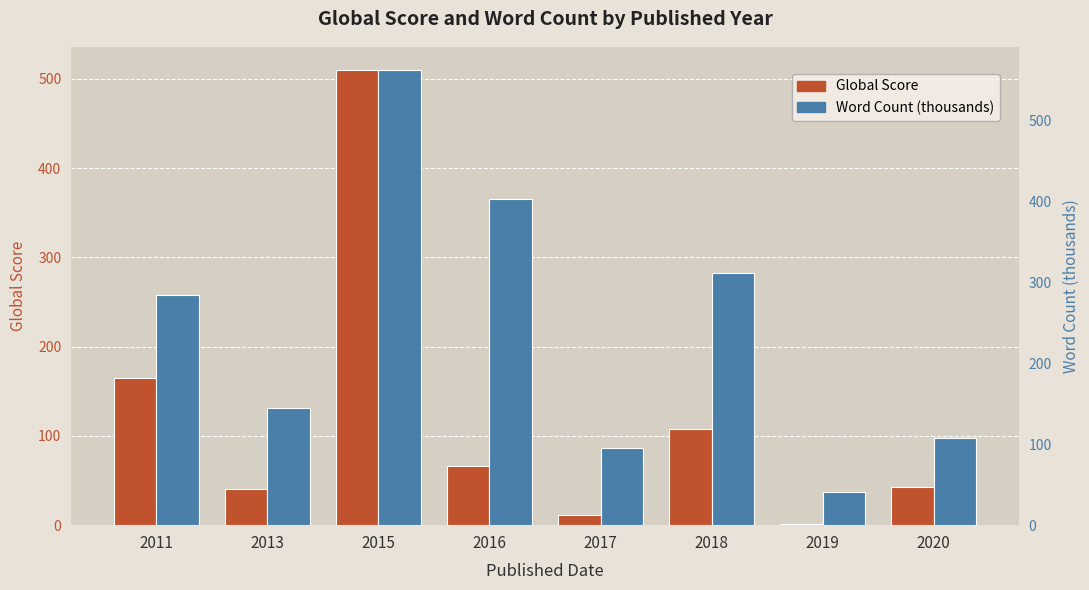

At how many categories does at least one series exceed 385?

2